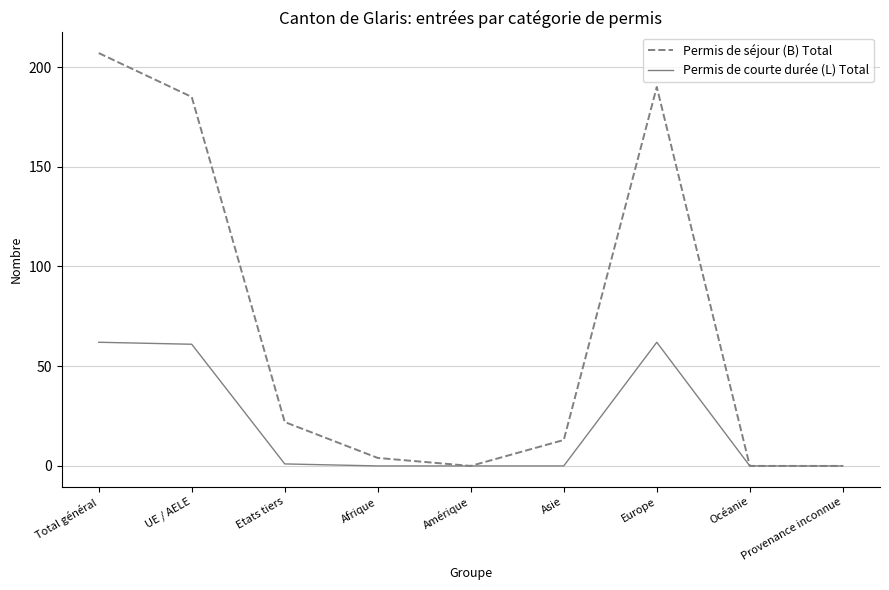

What position from the left is Europe?

7